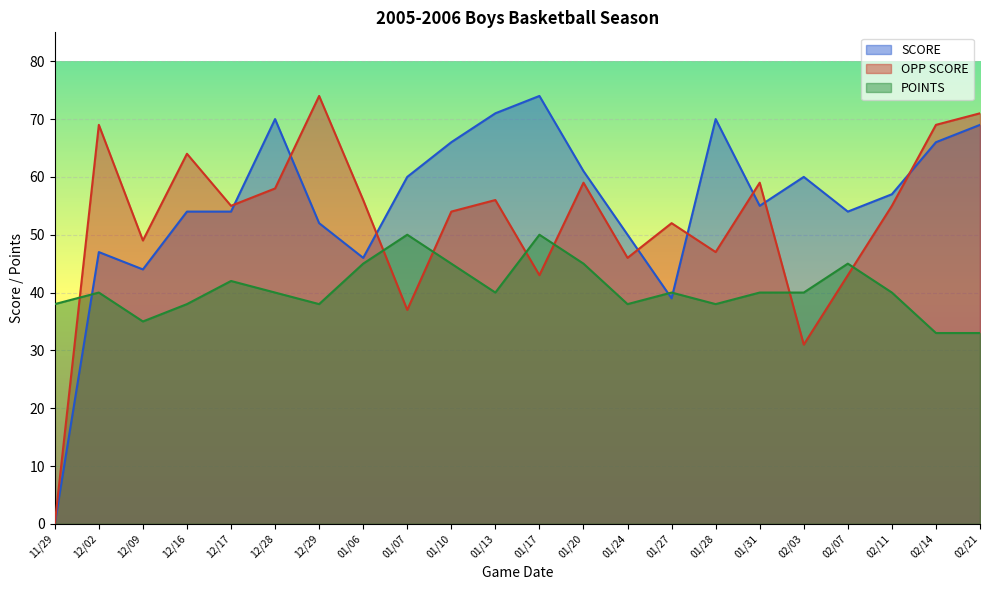

How many values in the POINTS series are below 40?

8